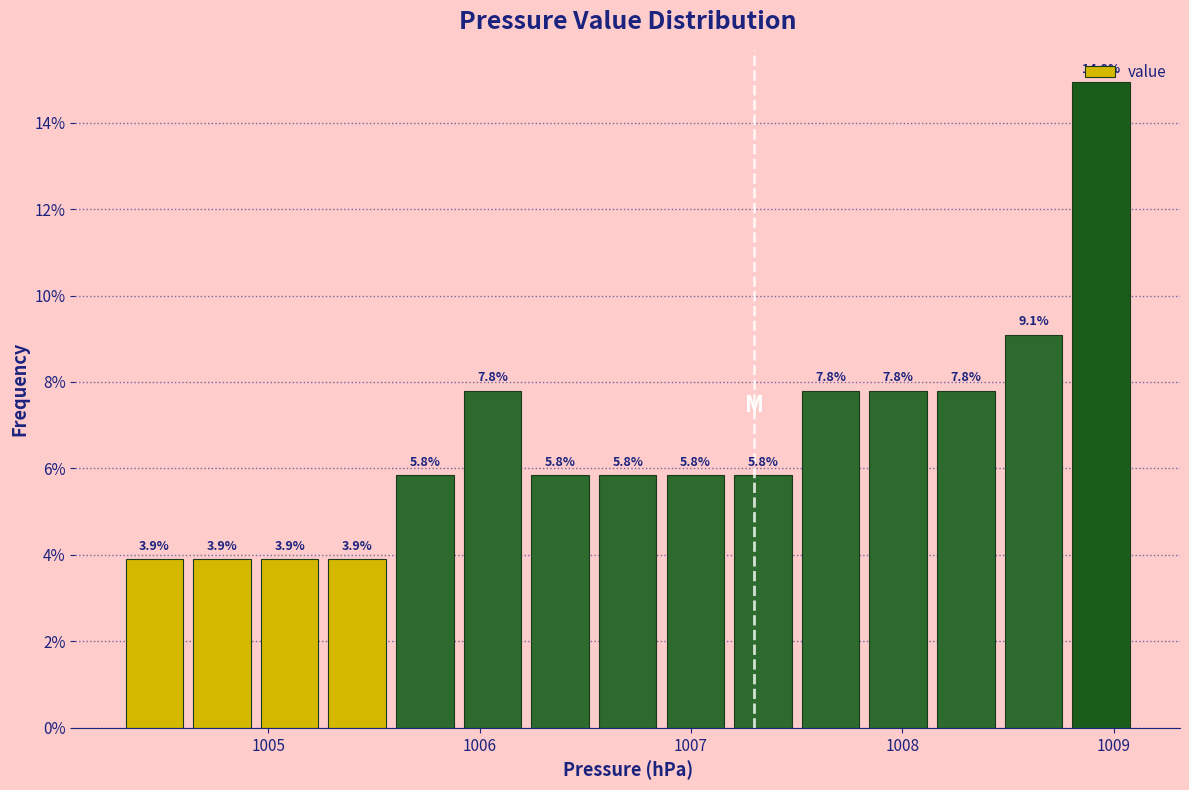

Read against the x-axis, roughly where is the centre of the tallest bar?

1008.9